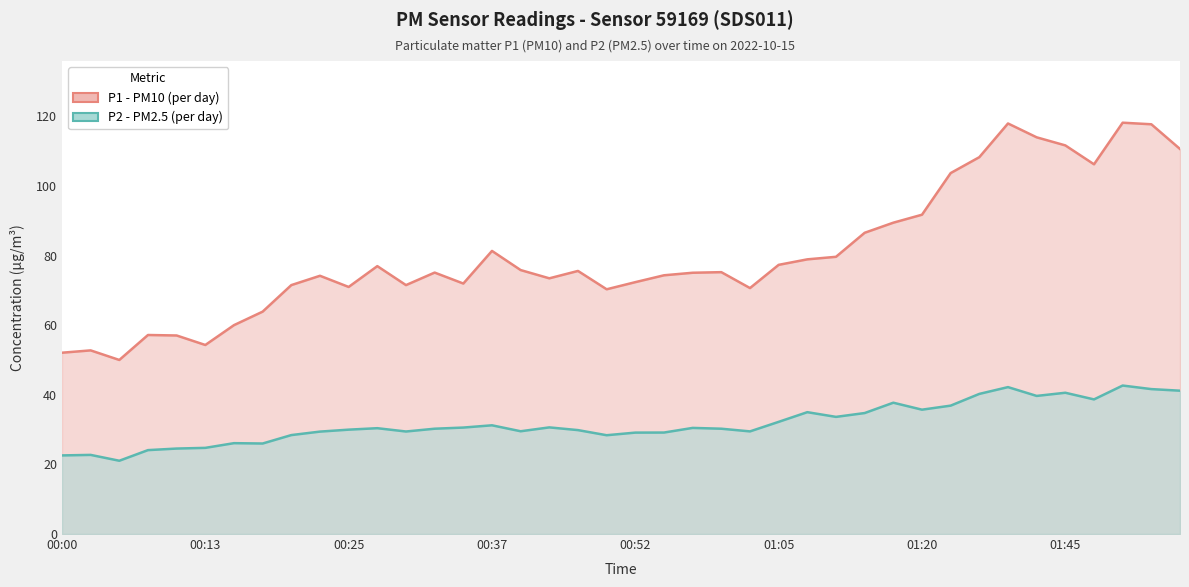

How many values in the P2 (PM2.5) series are below 30?

18